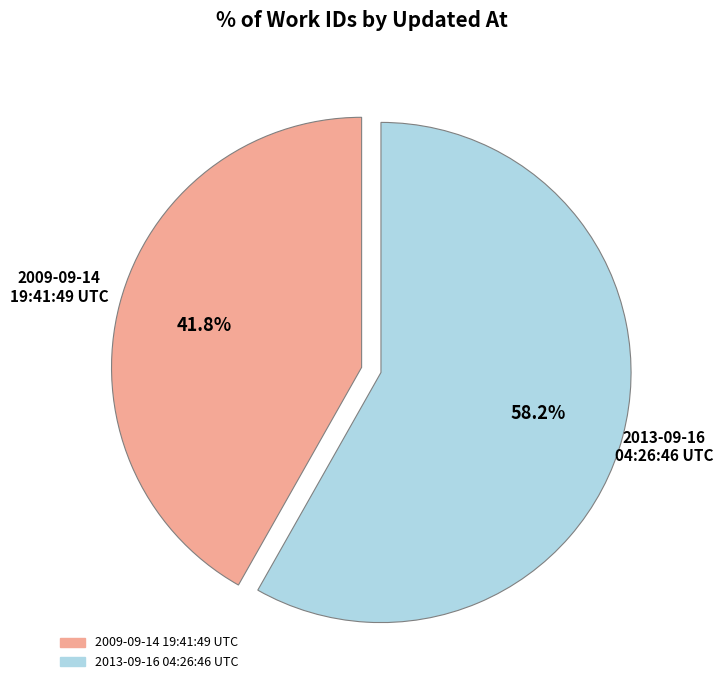

Is there any slice that represents more than half of the pie?

Yes